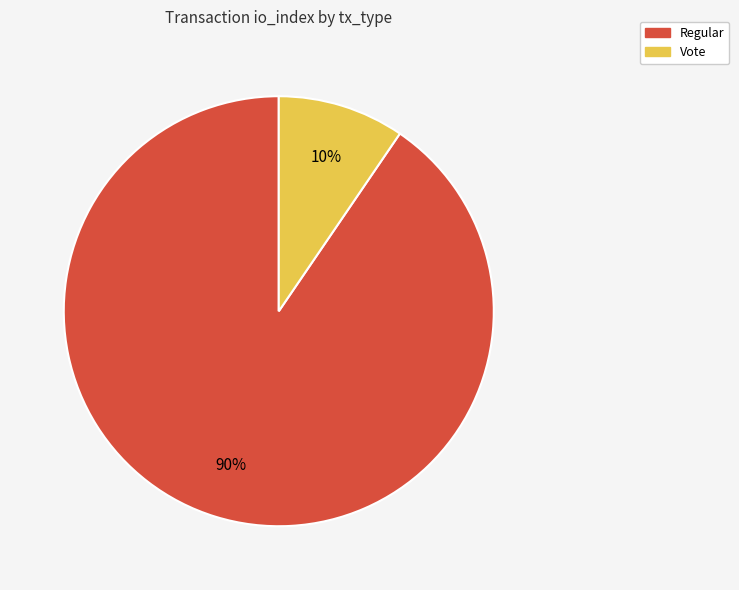

How many segments does this pie chart have?

2